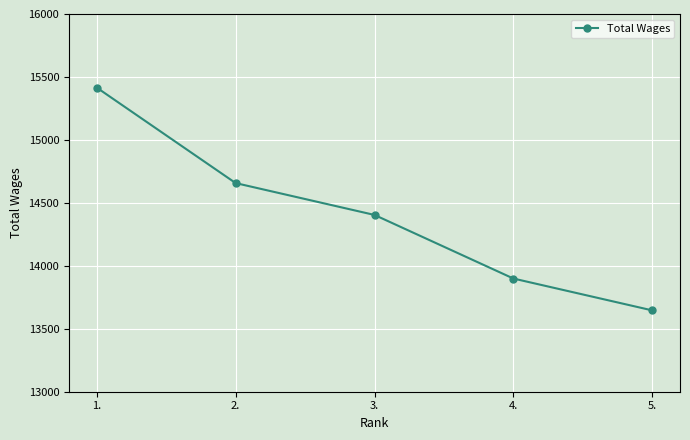

The chart shows a value of 14404 at 3.. True or false?

True